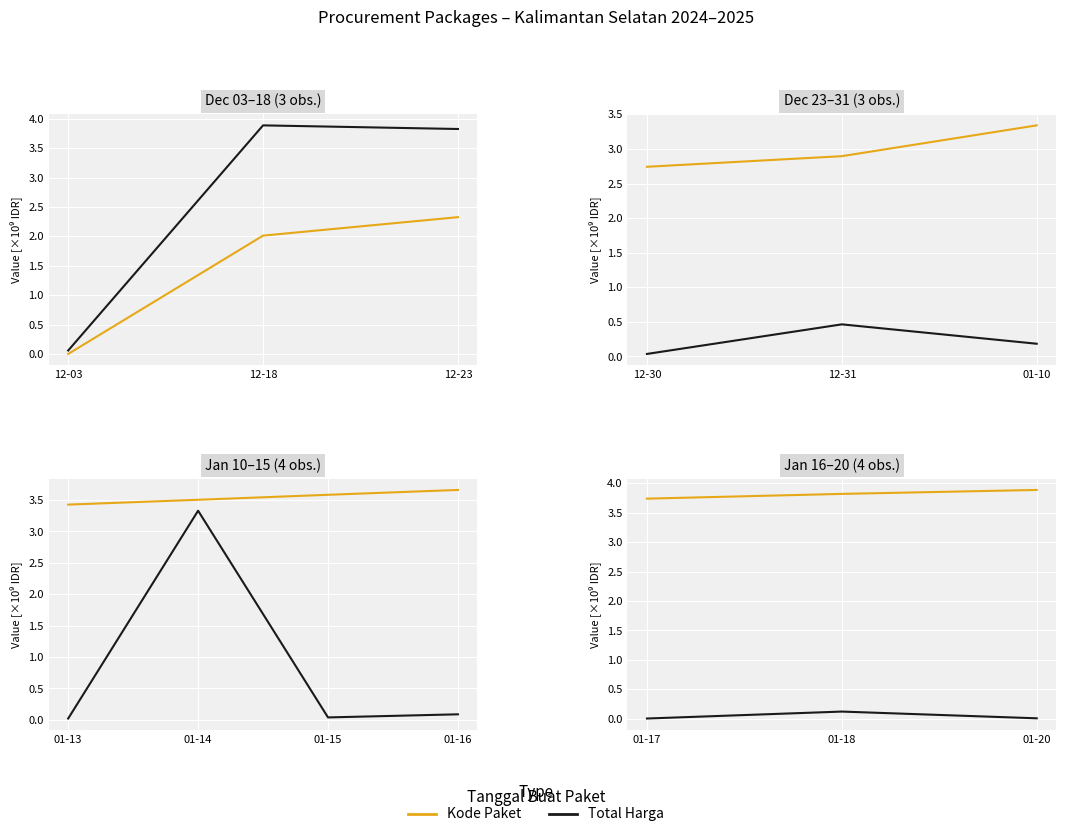

How many data points does each series have?

3